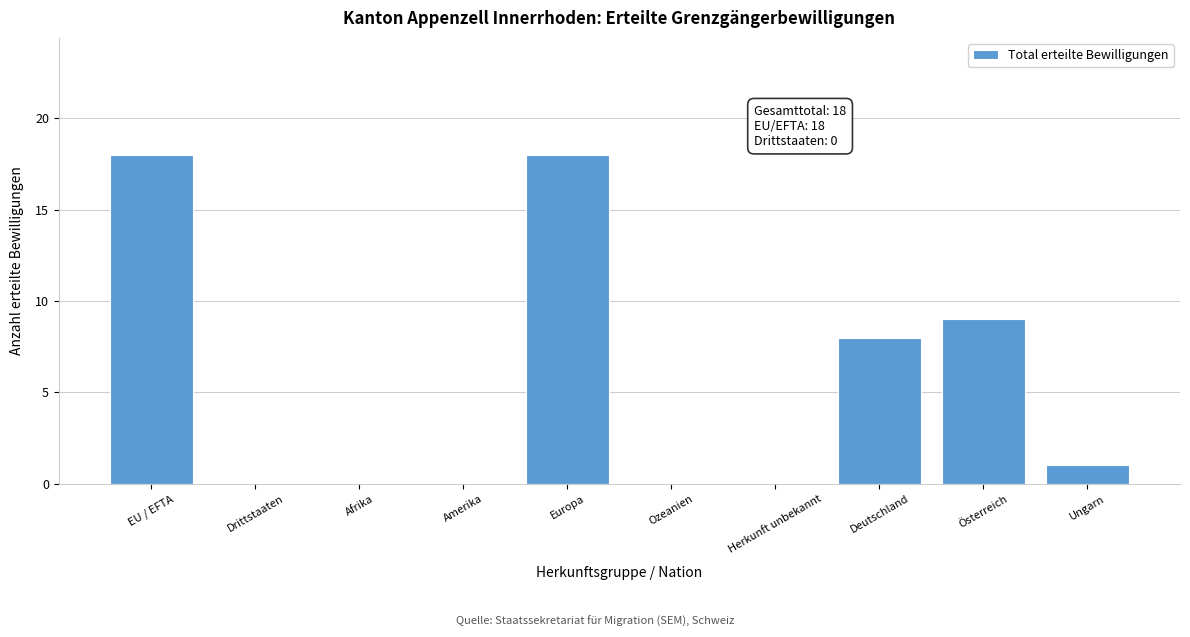

Reading right to left, what are all the values shown in this chart?

Ungarn=1	Österreich=9	Deutschland=8	Herkunft unbekannt=0	Ozeanien=0	Europa=18	Amerika=0	Afrika=0	Drittstaaten=0	EU / EFTA=18